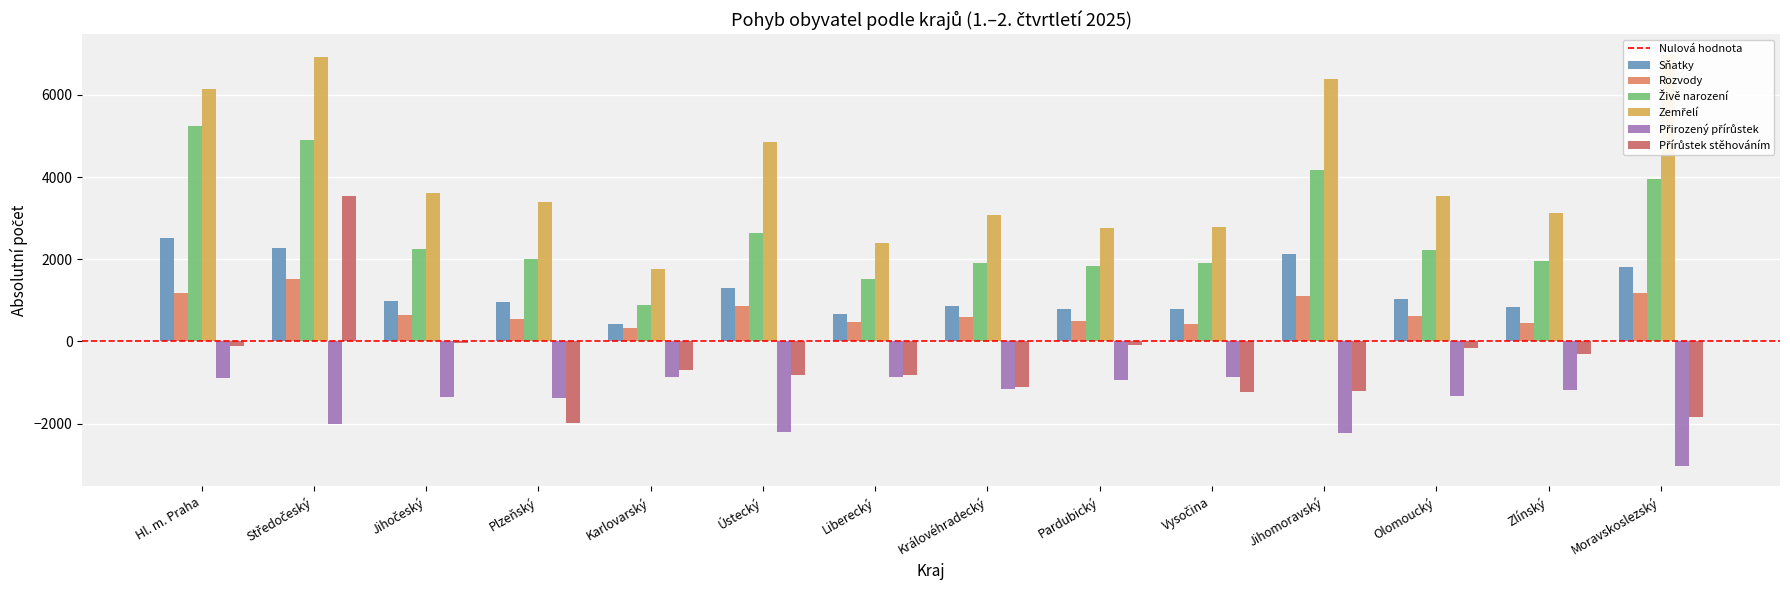

What are all the series names shown in the legend?

Sňatky, Rozvody, Živě narození, Zemřelí, Přirozený přírůstek, Přírůstek stěhováním